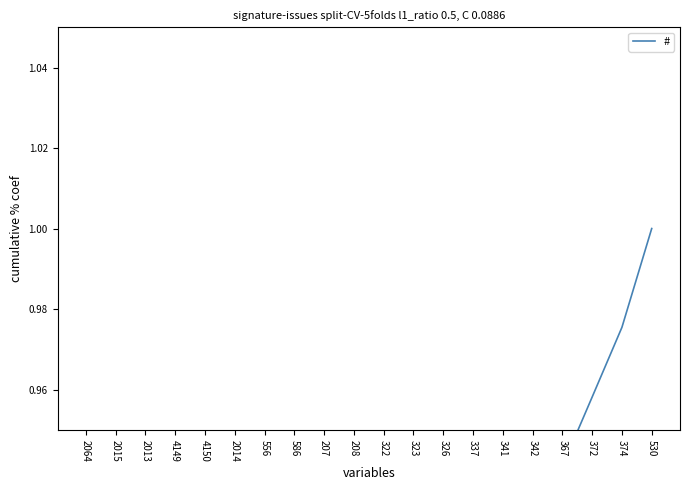

What is the value of the 15th point from the left?

0.9